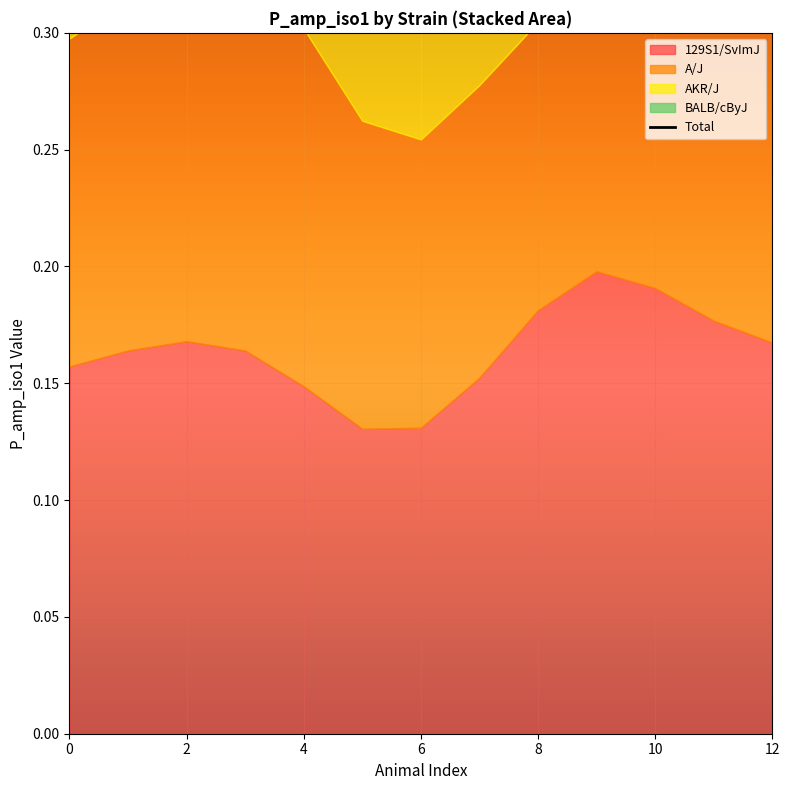

Which has a higher value, 8 or 7?

8